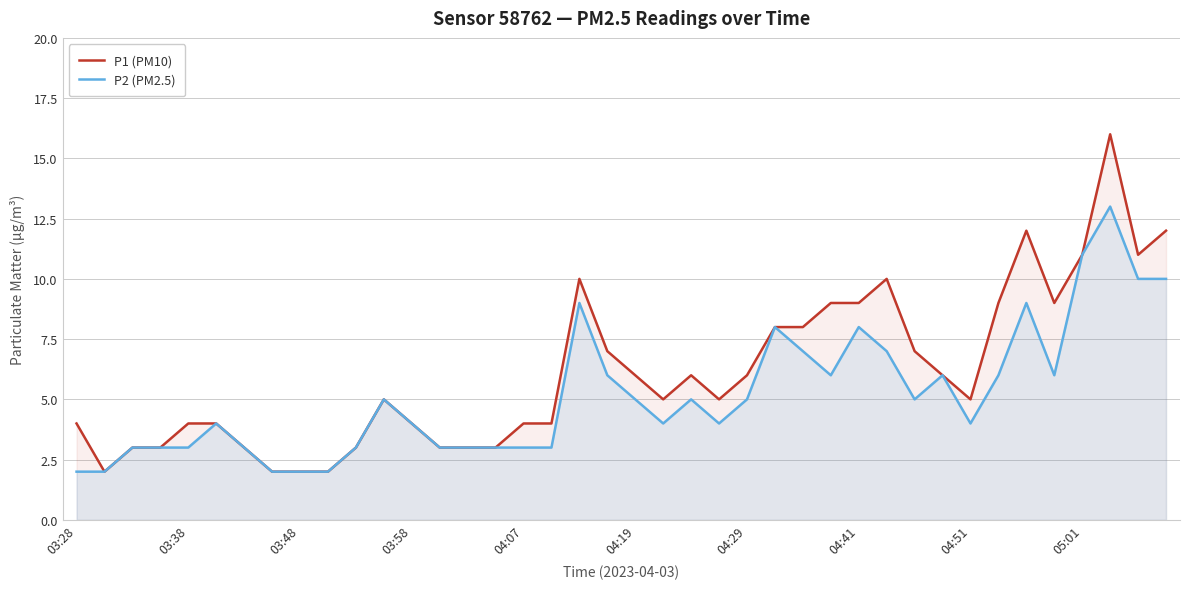

Which has a higher value, 30 or 34?

34